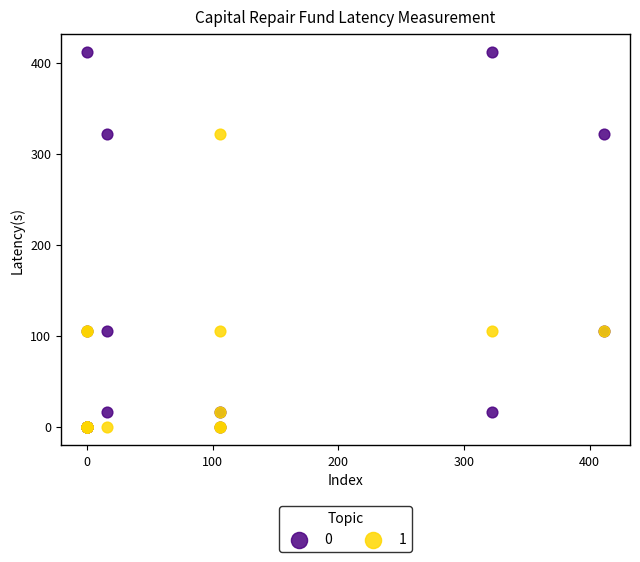

Which series reaches the maximum Y coordinate?

0